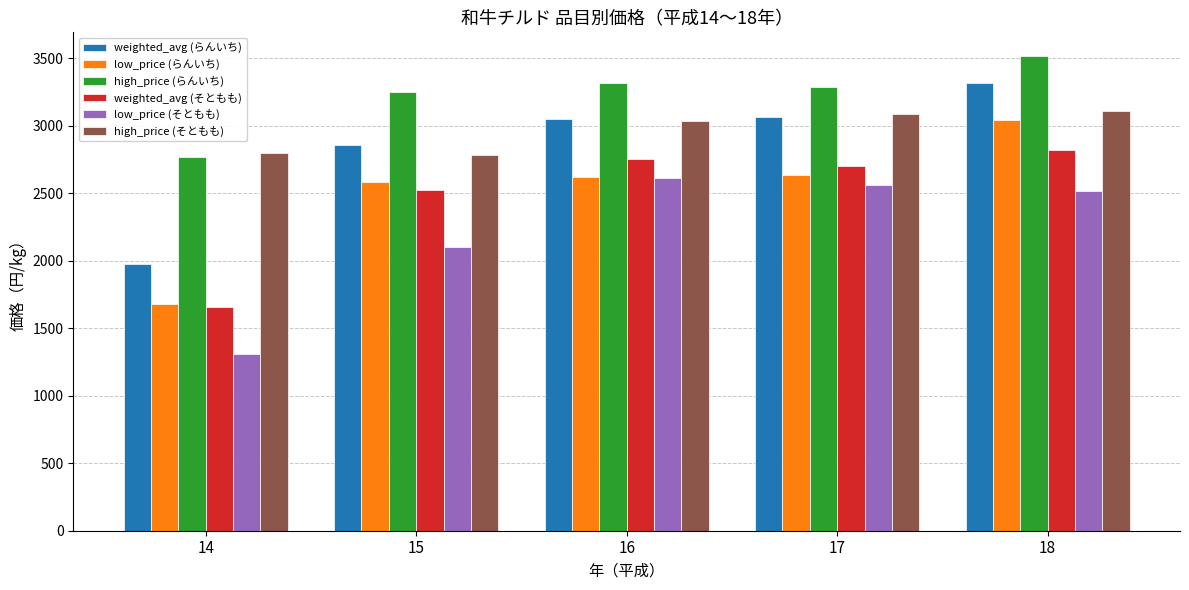

At how many categories does at least one series exceed 3497?

1